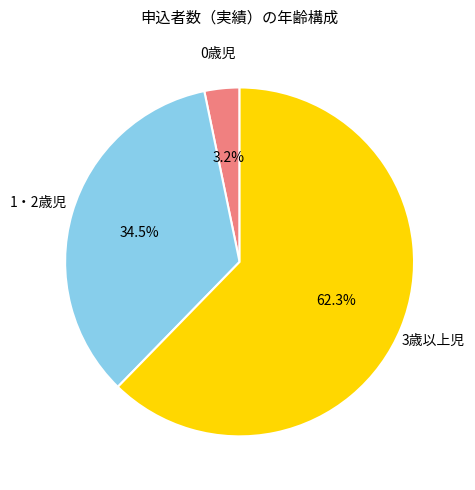

Is there a majority slice in this chart?

Yes